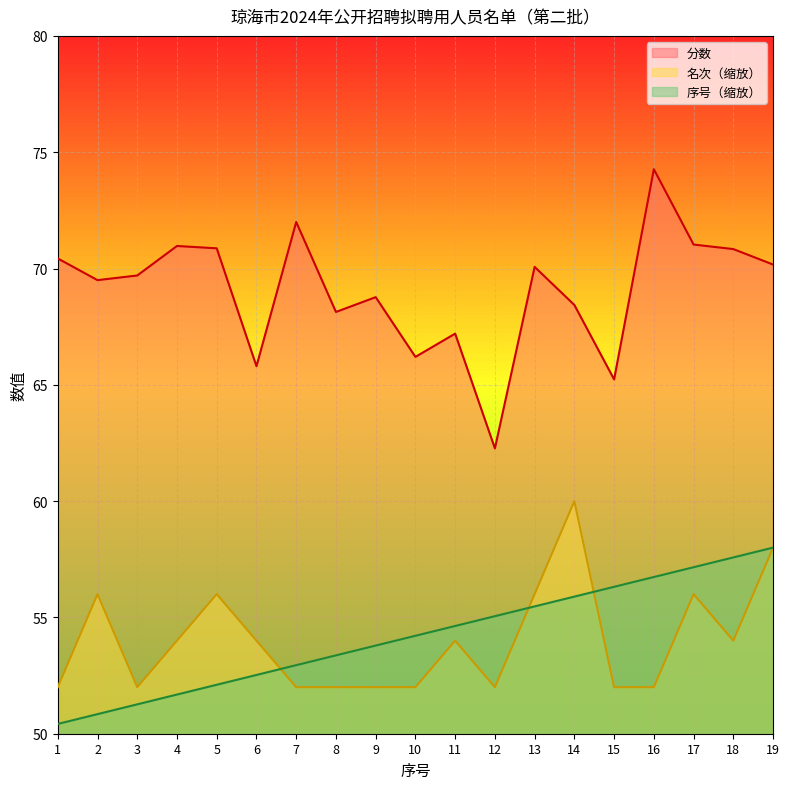

Which series has the largest range (max minus min)?

分数